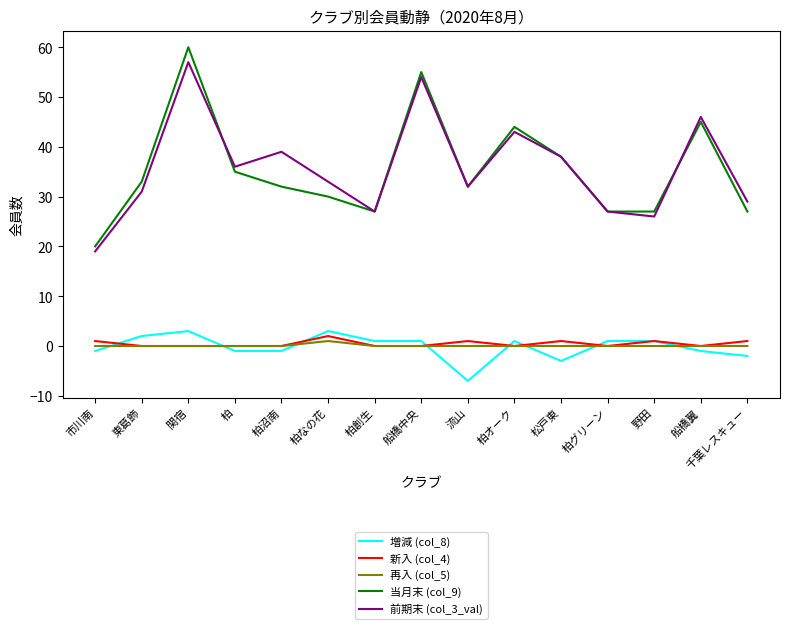

Where is the first local maximum for 前期末 (col_3_val)?

関宿